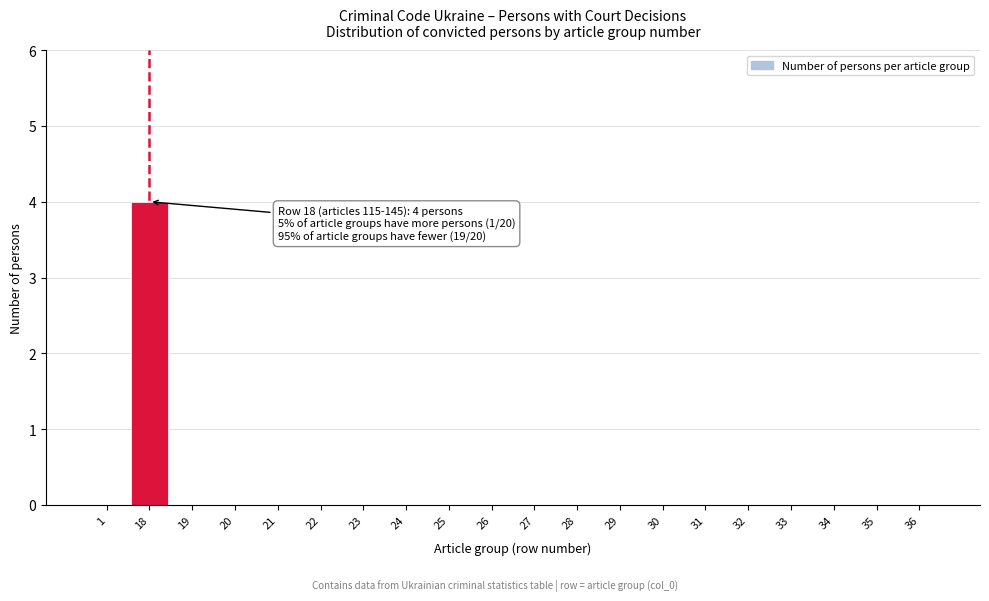

Reading right to left, extract all data points from this chart.

36=0	35=0	34=0	33=0	32=0	31=0	30=0	29=0	28=0	27=0	26=0	25=0	24=0	23=0	22=0	21=0	20=0	19=0	18=4	1=0